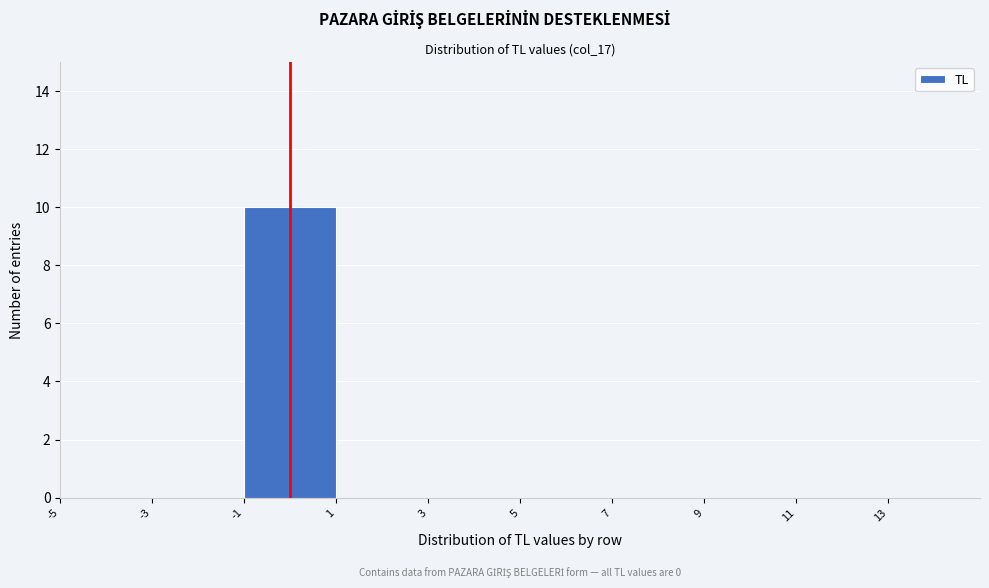

Which range on the x-axis has the tallest bar?

-1 to 1